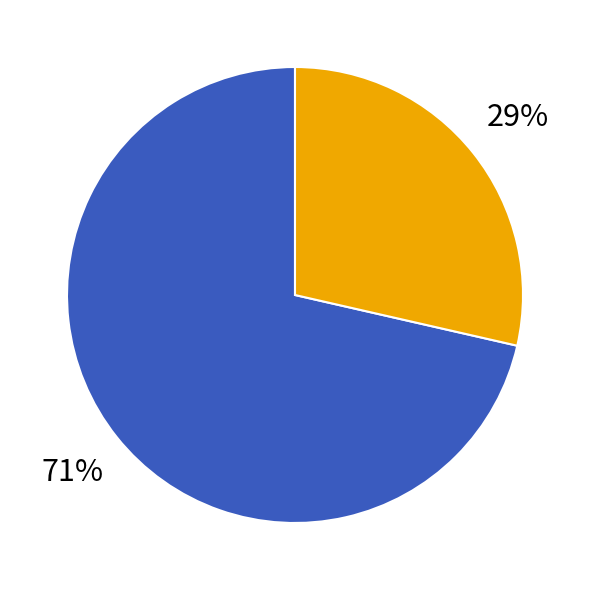

Is there any slice that represents more than half of the pie?

Yes